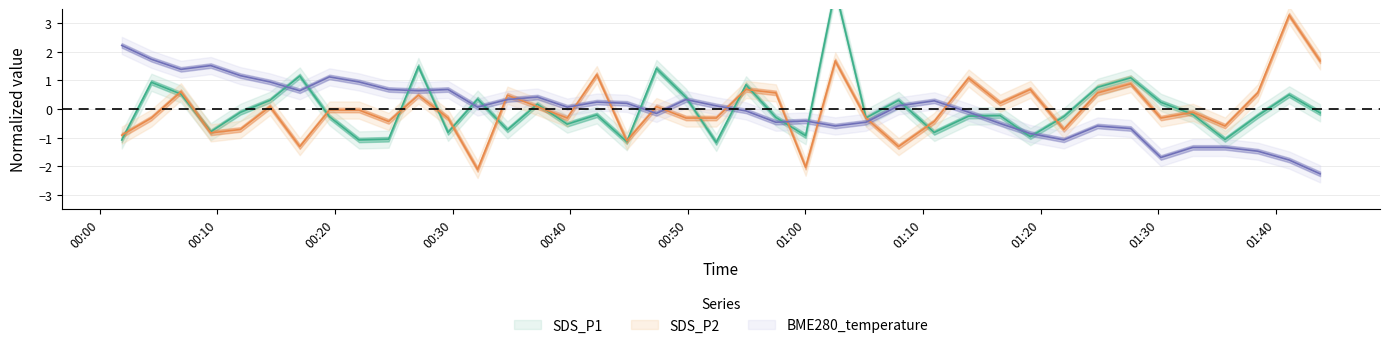

How many interior local peaks does the BME280_temperature series have?

9